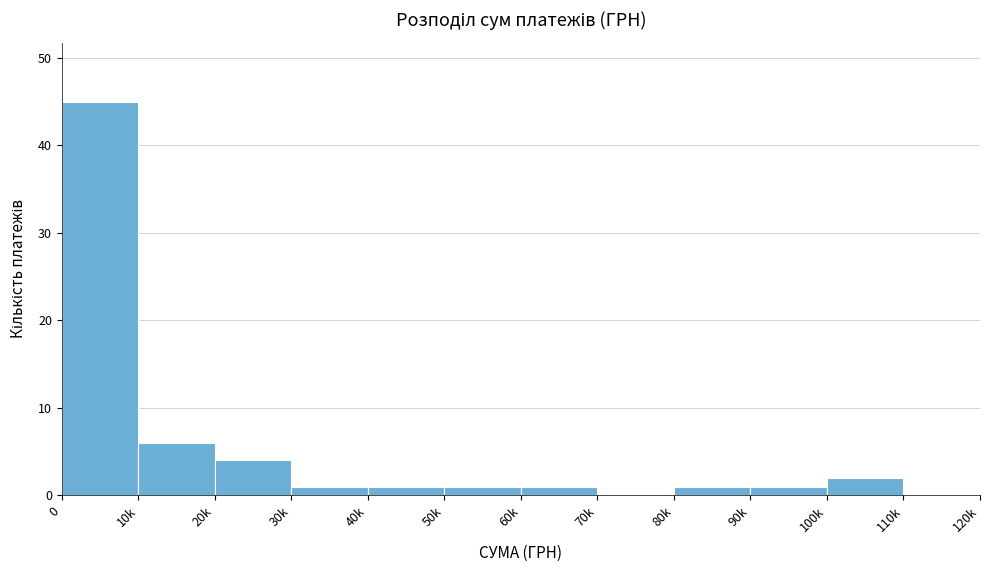

Reading left to right, transcribe all the data shown in this chart.

0=45	10k=6	20k=4	30k=1	40k=1	50k=1	60k=1	70k=0	80k=1	90k=1	100k=2	110k=0